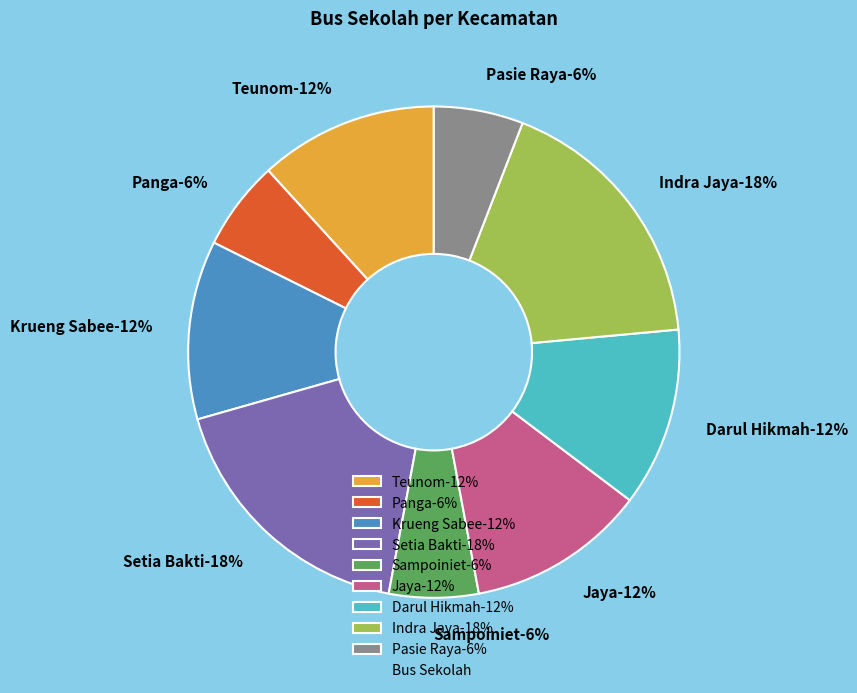

To the nearest percent, what is the difference between the Sampoiniet and Teunom slice percentages?

6%